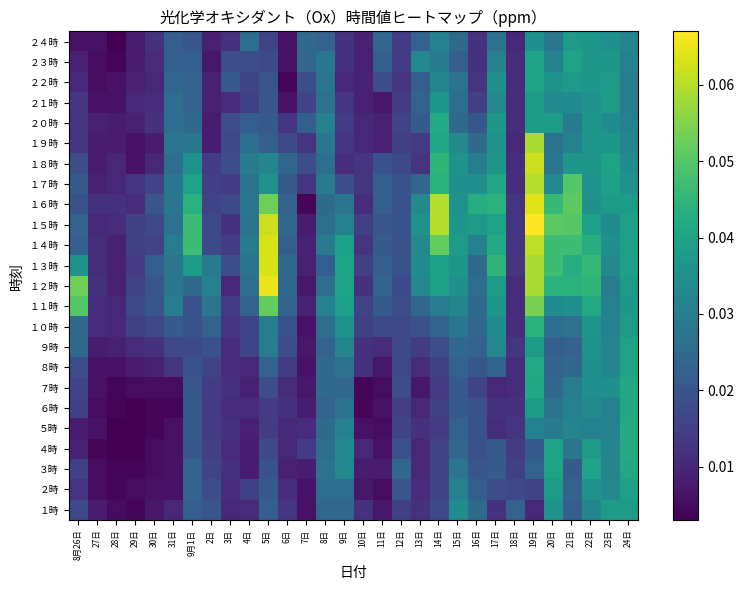

Which has a higher value, 8日 or 9日?

8日